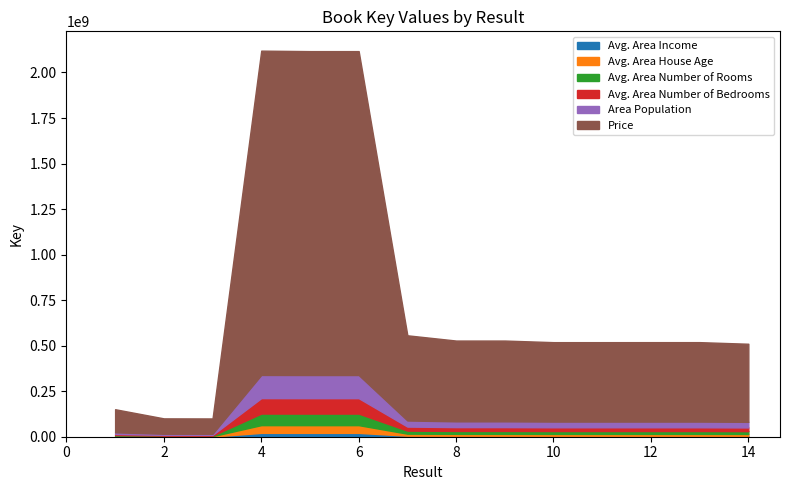

How many interior local peaks (higher than both neighbors) does the data have?

3